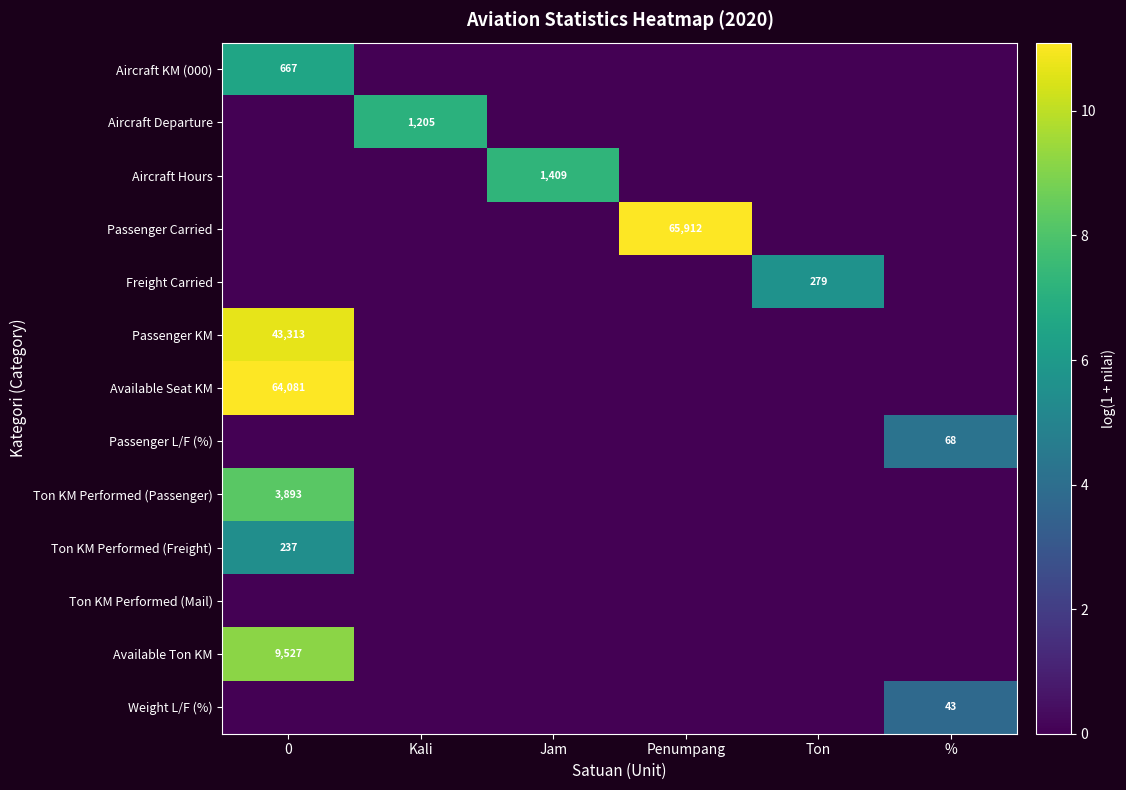

True or false: Passenger L/F (%) has a value of 47 at %.

False